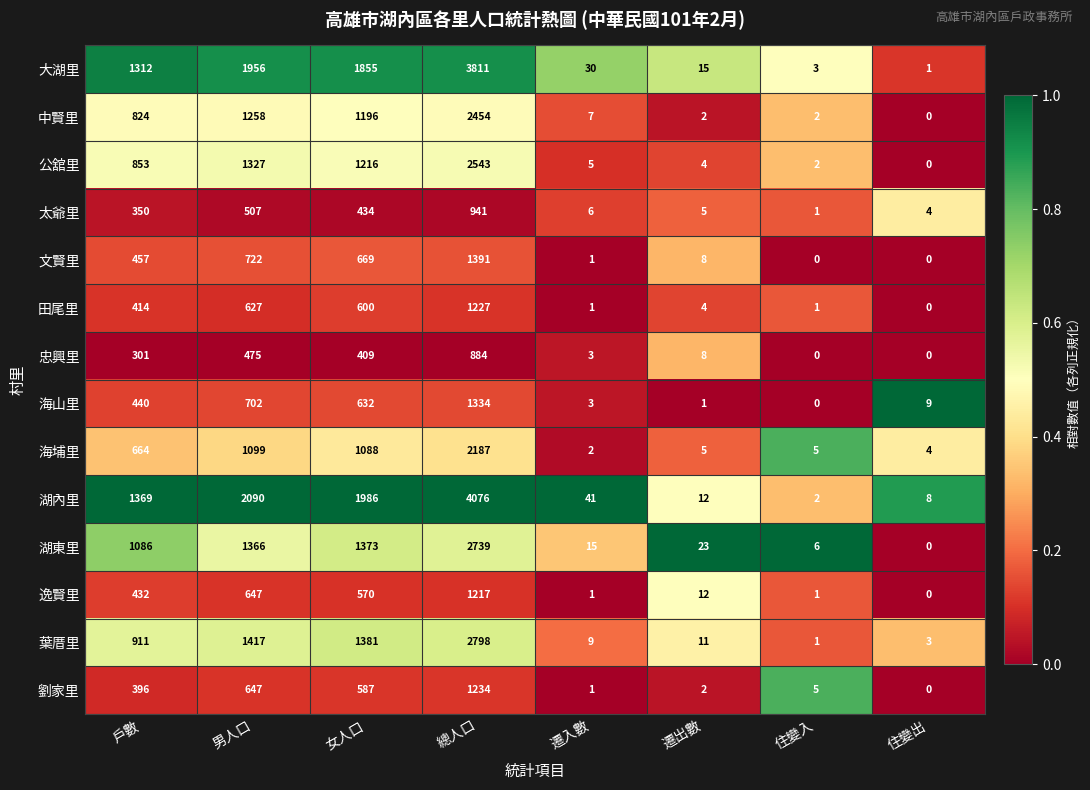

Rank the series at 戶數 from lowest to highest value.

忠興里, 太爺里, 劉家里, 田尾里, 逸賢里, 海山里, 文賢里, 海埔里, 中賢里, 公舘里, 葉厝里, 湖東里, 大湖里, 湖內里